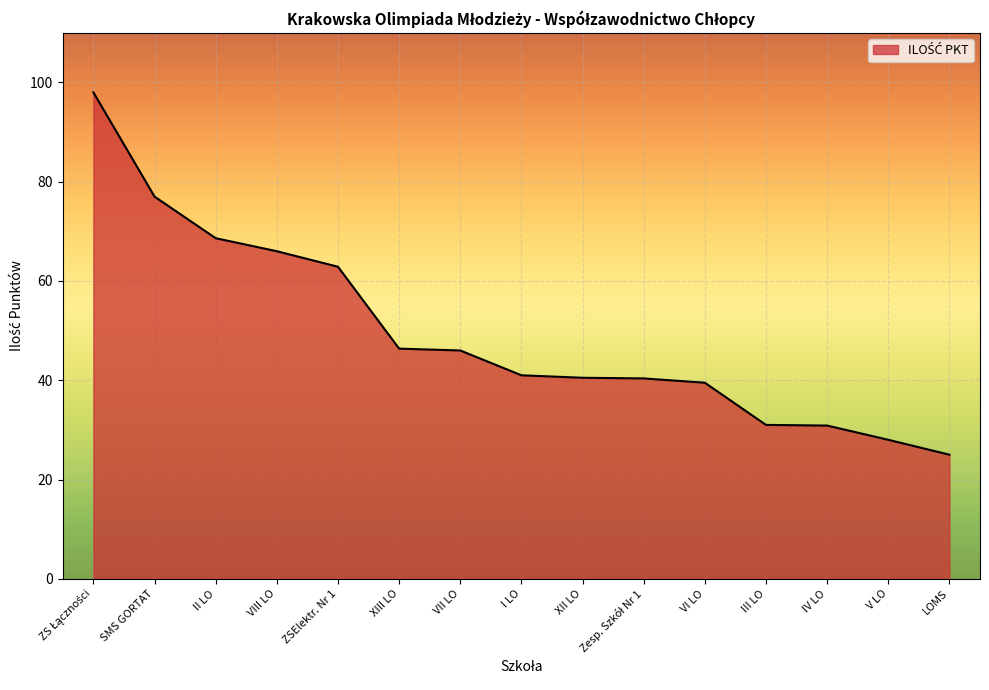

Where is the data nearest to the value 61?

ZSElektr. Nr 1